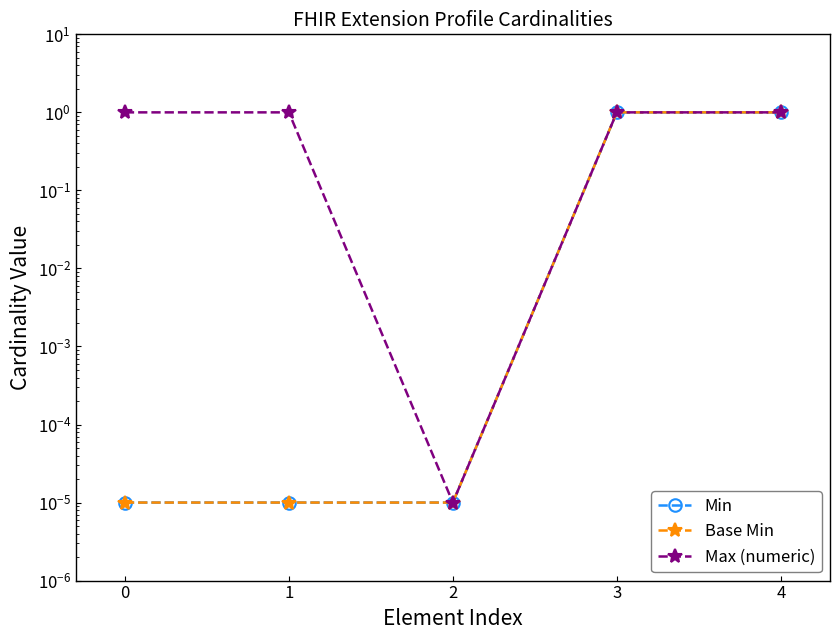

Rank the series at 3 from highest to lowest value.

Min, Base Min, Max (numeric)